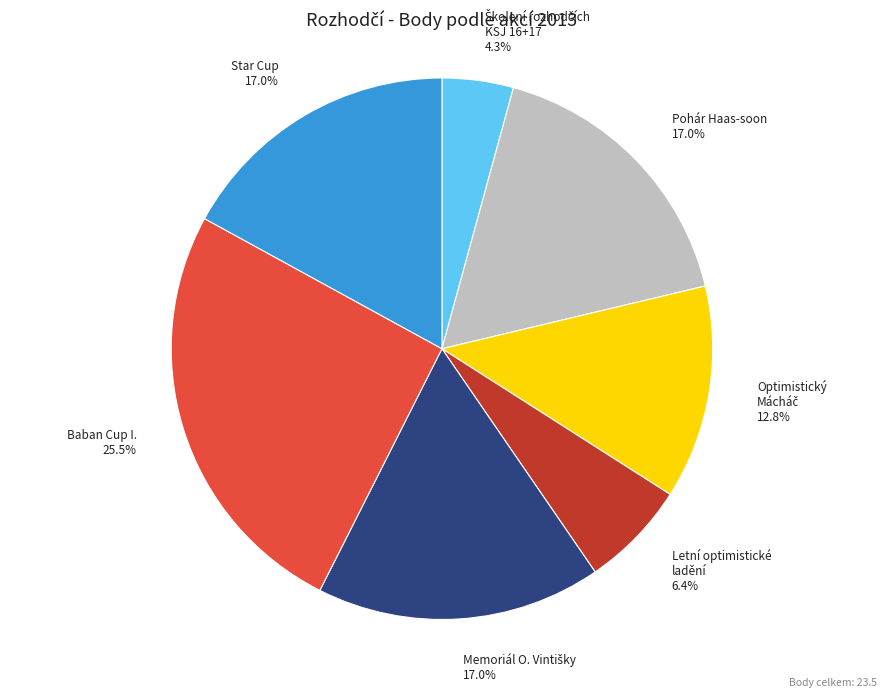

Is the sum of Baban Cup I. and Star Cup greater than half?

No